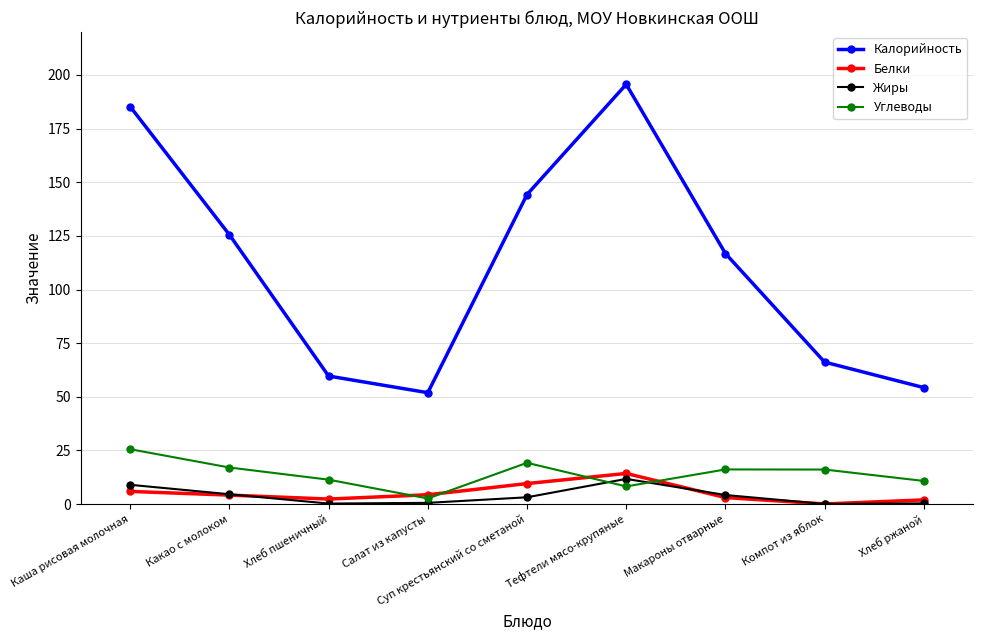

What is the label of the 7th point from the right?

Хлеб пшеничный